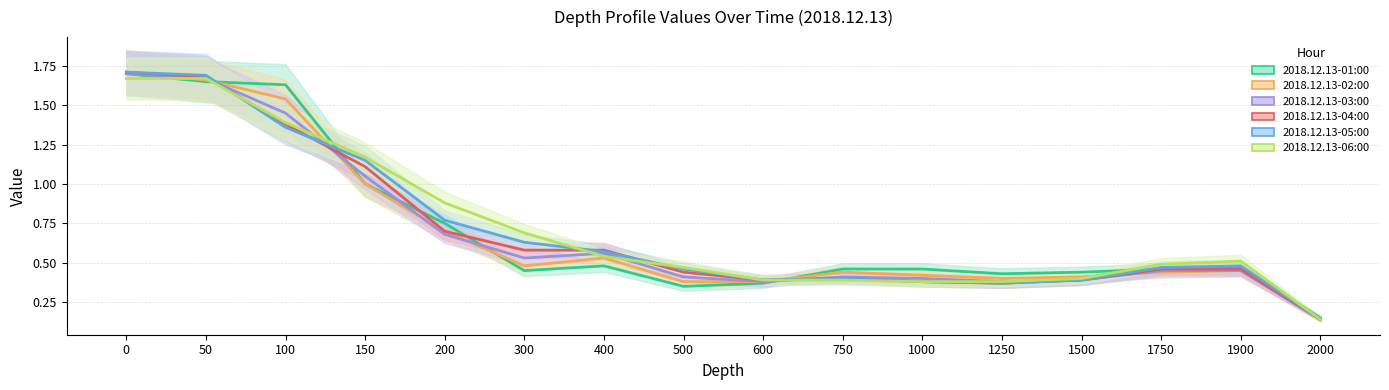

Between which two adjacent categories do 2018.12.13-05:00 and 2018.12.13-02:00 first intersect?

50 and 100